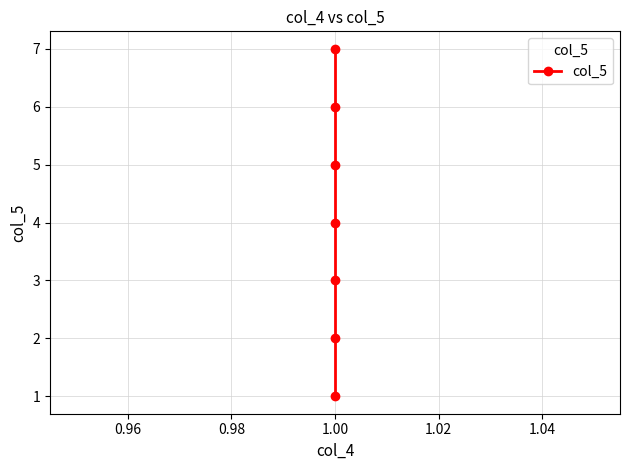

What is the value of the 5th point from the left?

5